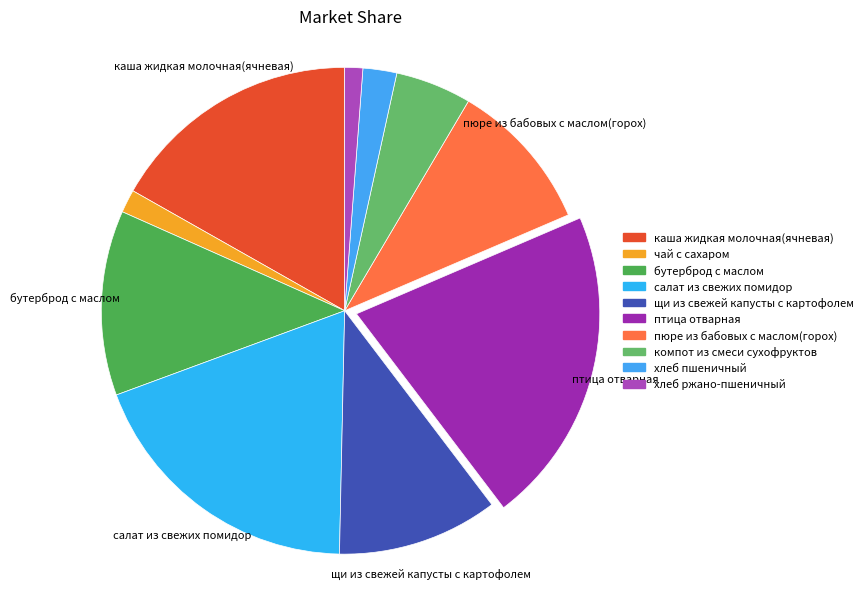

How many slices are in this pie chart?

10